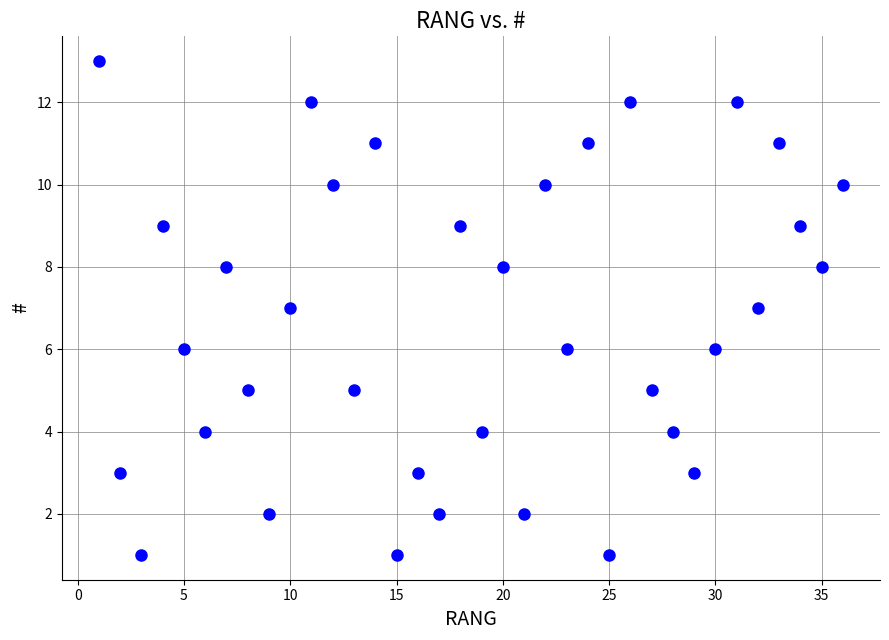

What is the range of X values (max minus min)?

35